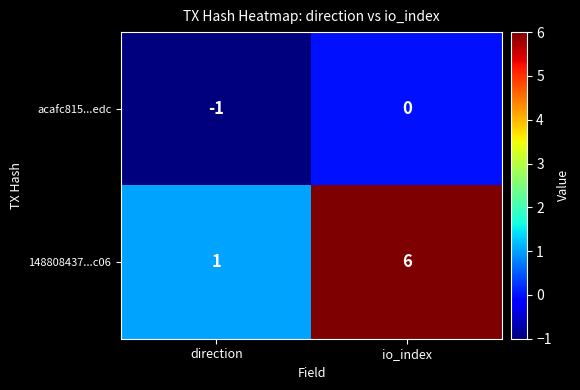

At which category is the sum across all series the highest?

io_index